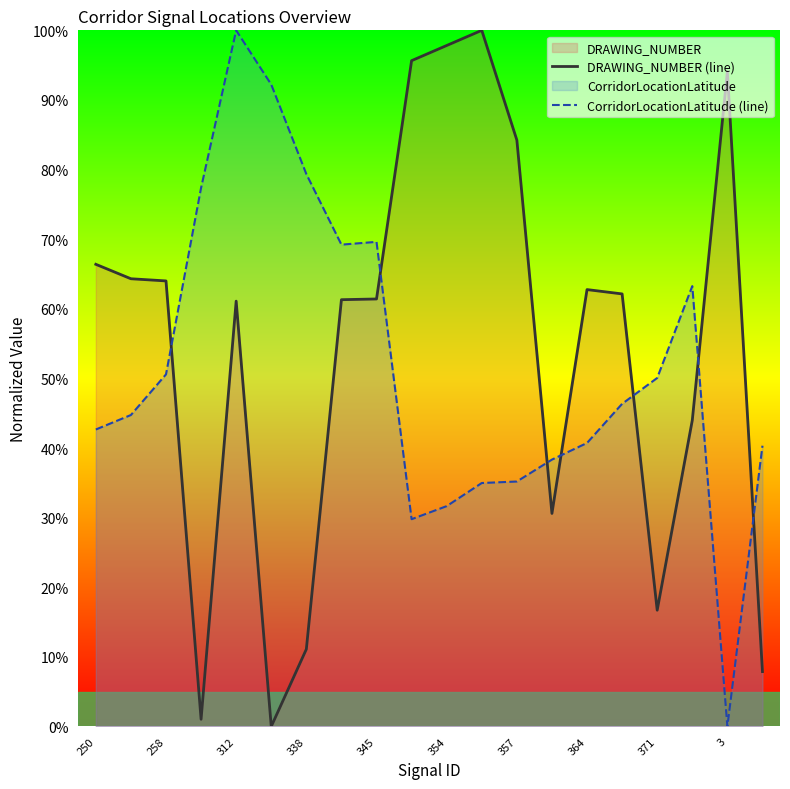

What is the difference between the maximum and minimum values in the CorridorLocationLatitude (line) series?

100.0